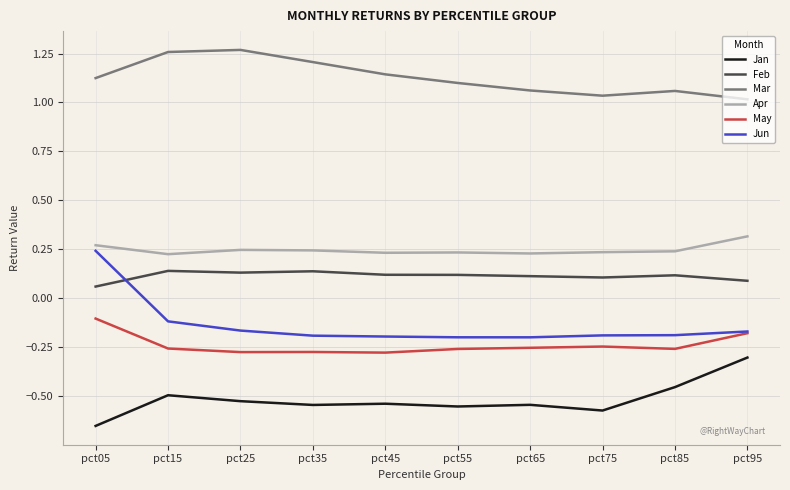

True or false: May has a value of -0.3 at pct25.

True